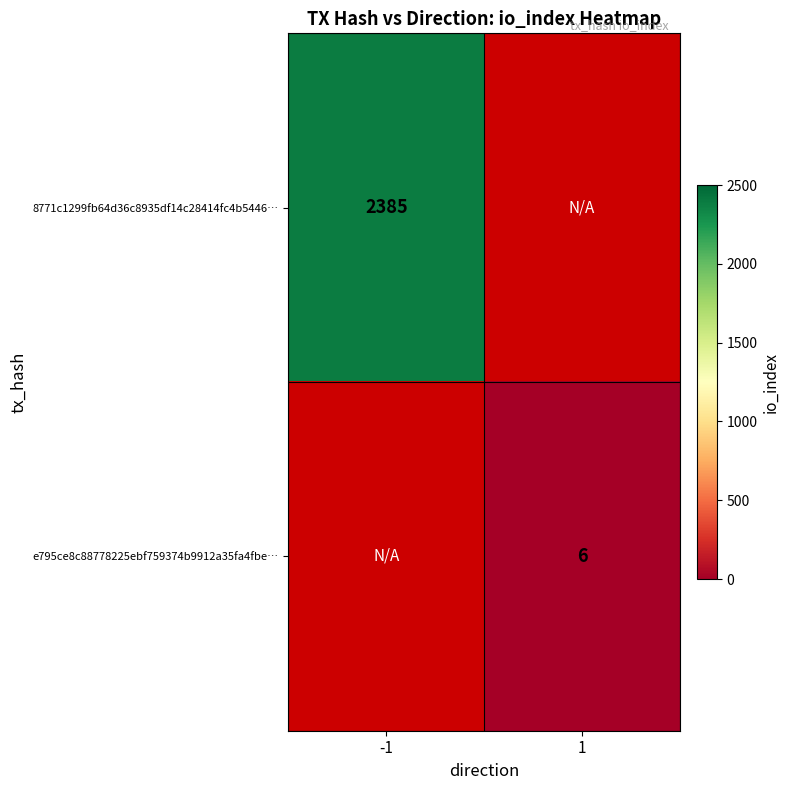

The 8771c1299fb64d36c8935df14c28414fc4b5446… series shows 3321 at -1. True or false?

False